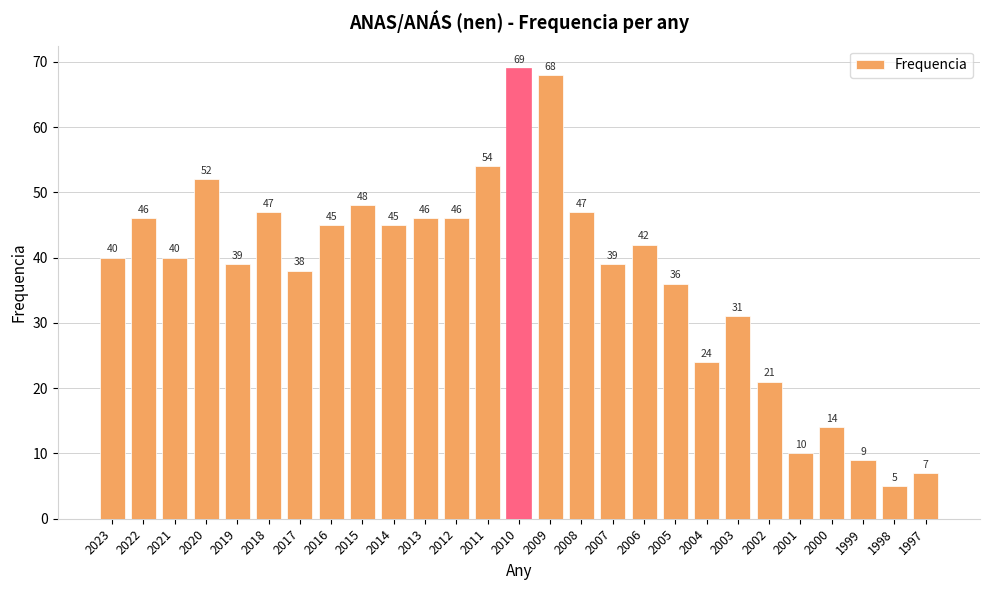

What is the maximum value shown in the chart?

69